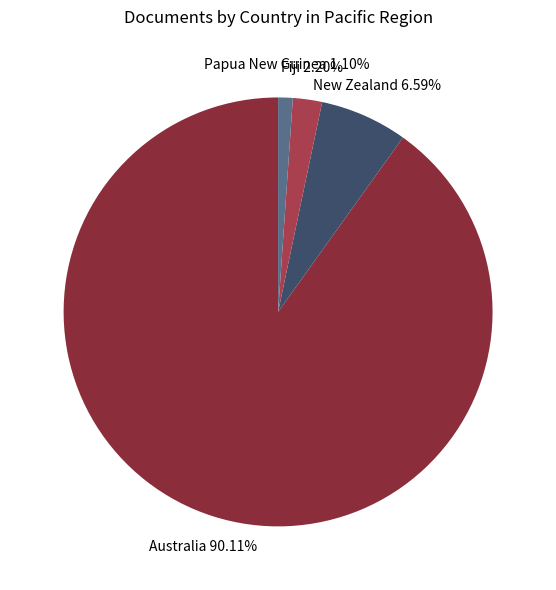

Does any single category account for the majority?

Yes